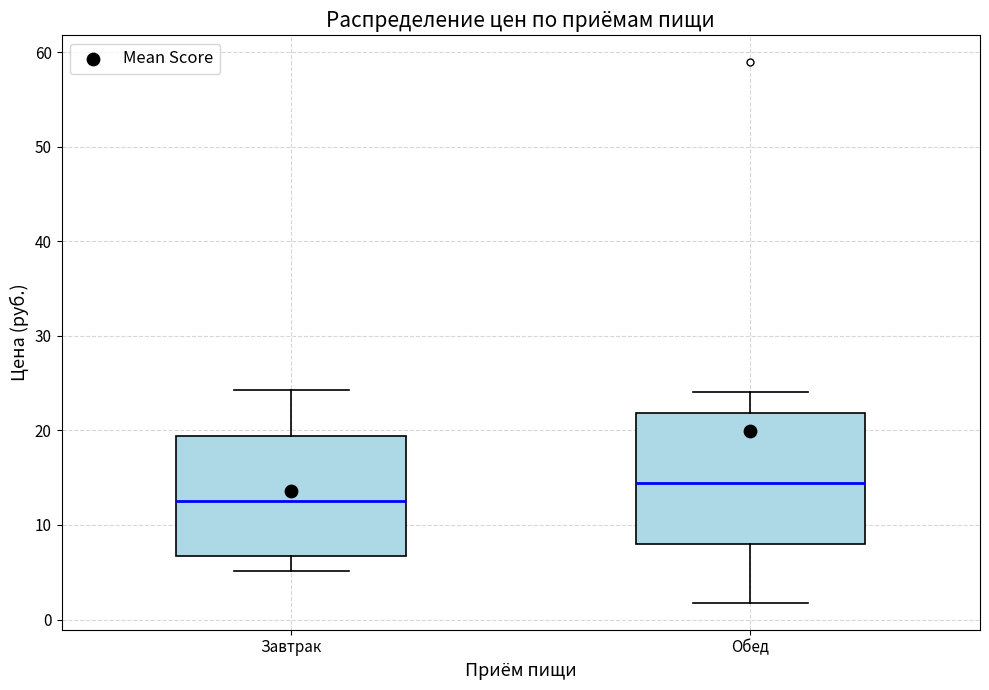

Reading left to right, read every box against the y-axis: the position of its median line, the range the box covers, and the ends of its whiskers. The values are not printed on the chart, so give them approximately, as read against the axis.

Завтрак: median 13, box 7 to 19, whiskers 5 to 24
Обед: median 14, box 8 to 22, whiskers 2 to 24